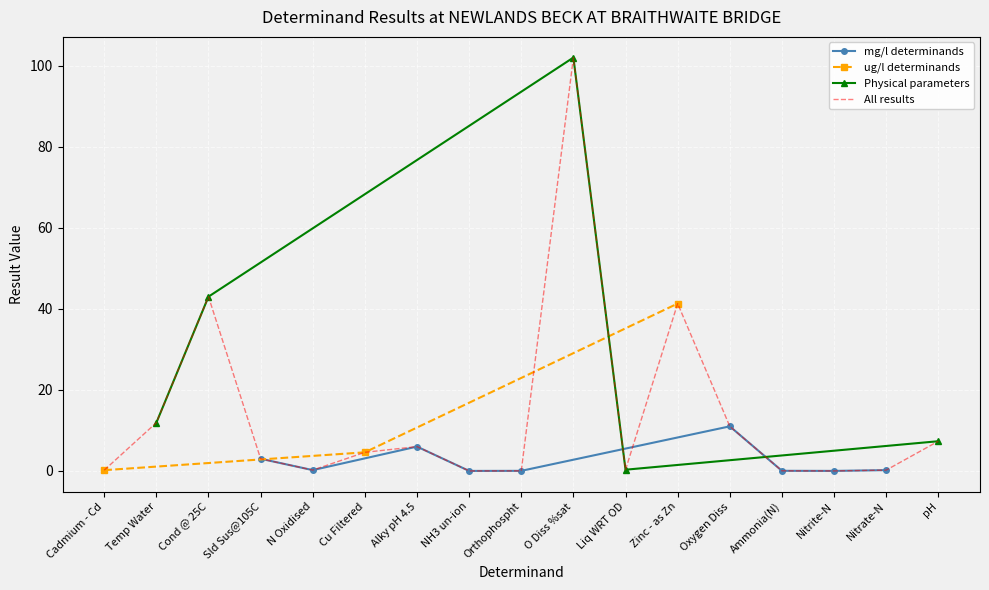

List the labels in order of value, largest first.

O Diss %sat, Cond @ 25C, Zinc - as Zn, Temp Water, Oxygen Diss, pH, Alky pH 4.5, Cu Filtered, Sld Sus@105C, Liq WRT OD, N Oxidised, Nitrate-N, Cadmium - Cd, Ammonia(N), Orthophospht, Nitrite-N, NH3 un-ion